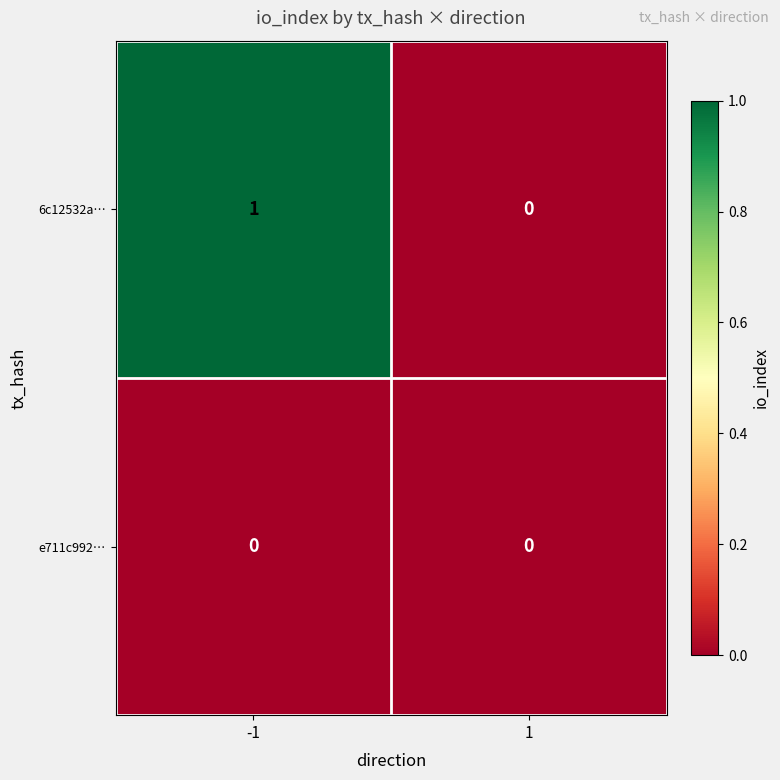

How many series are shown in this chart?

2